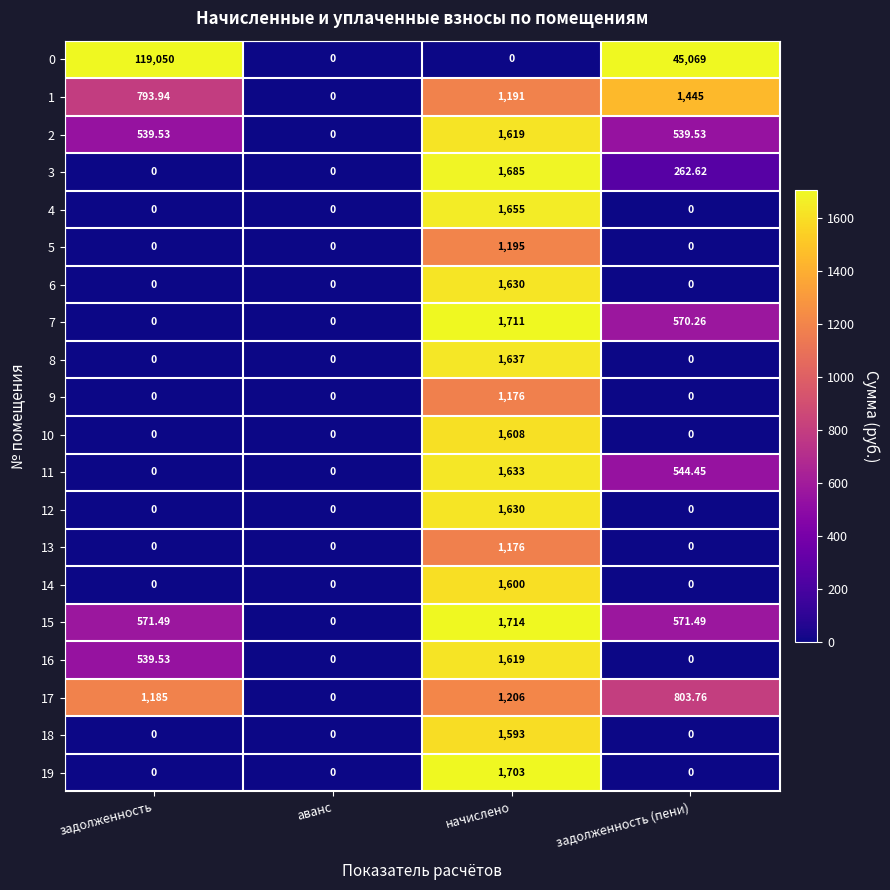

How many data points does each series have?

4